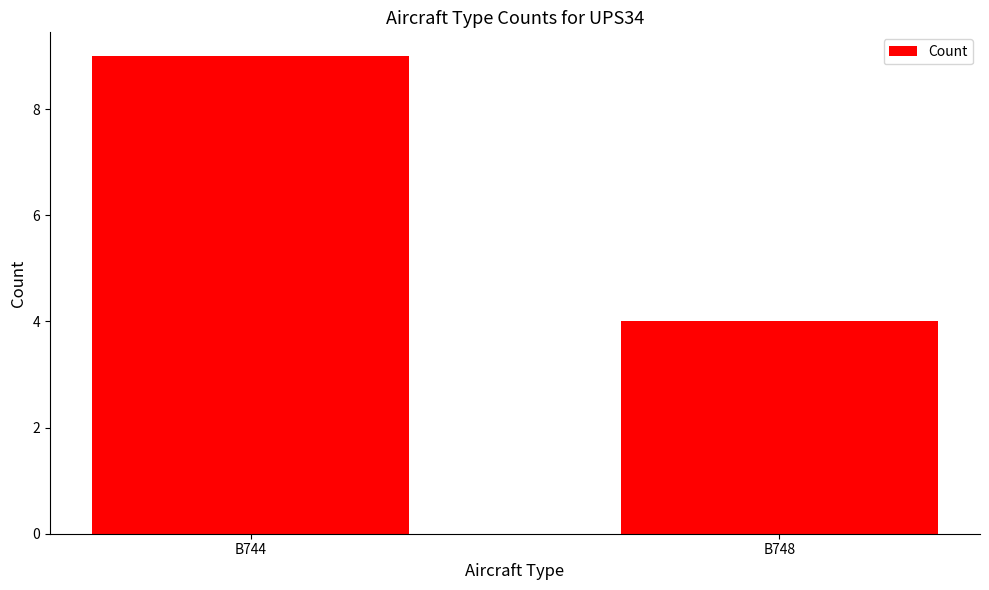

Reading left to right, what are all the values shown in this chart?

9	4